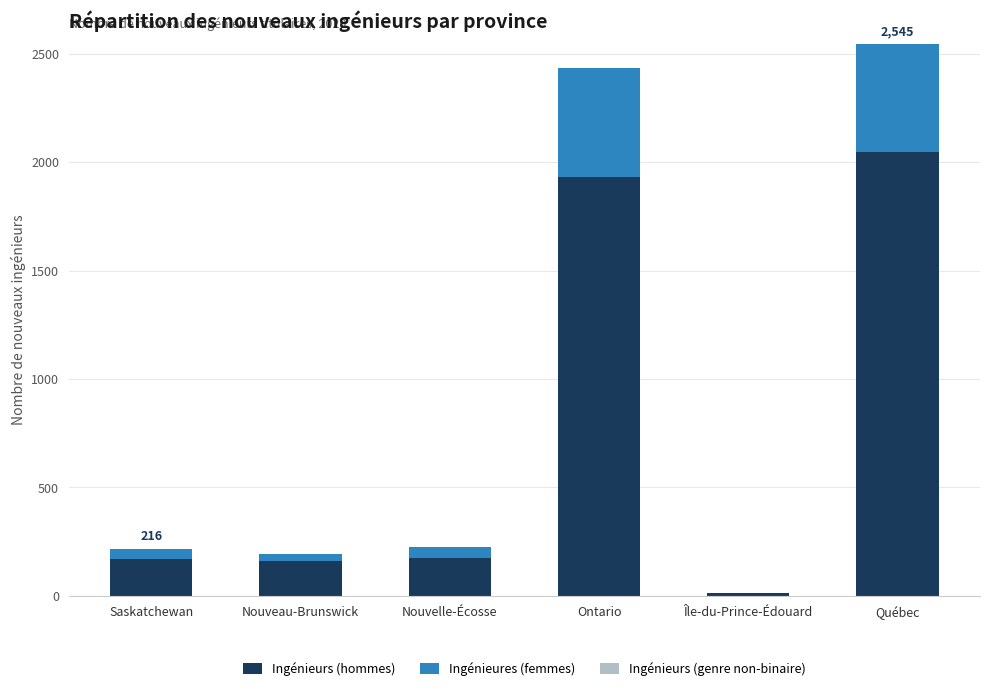

What is the highest value of the Ingénieurs (hommes) series?

2046